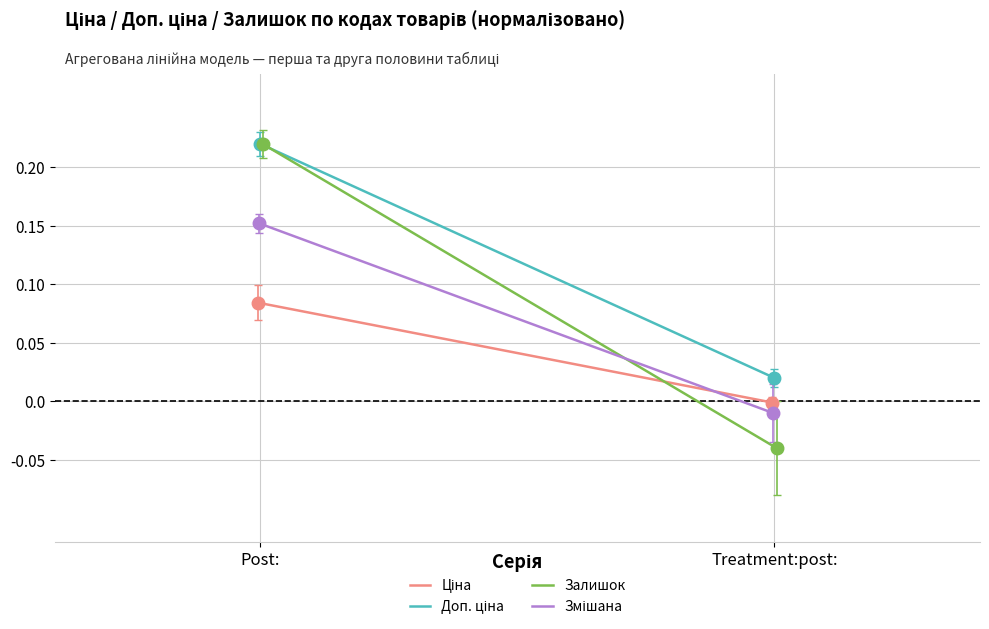

True or false: Залишок has a value of -0.0 at Treatment:post:.

True